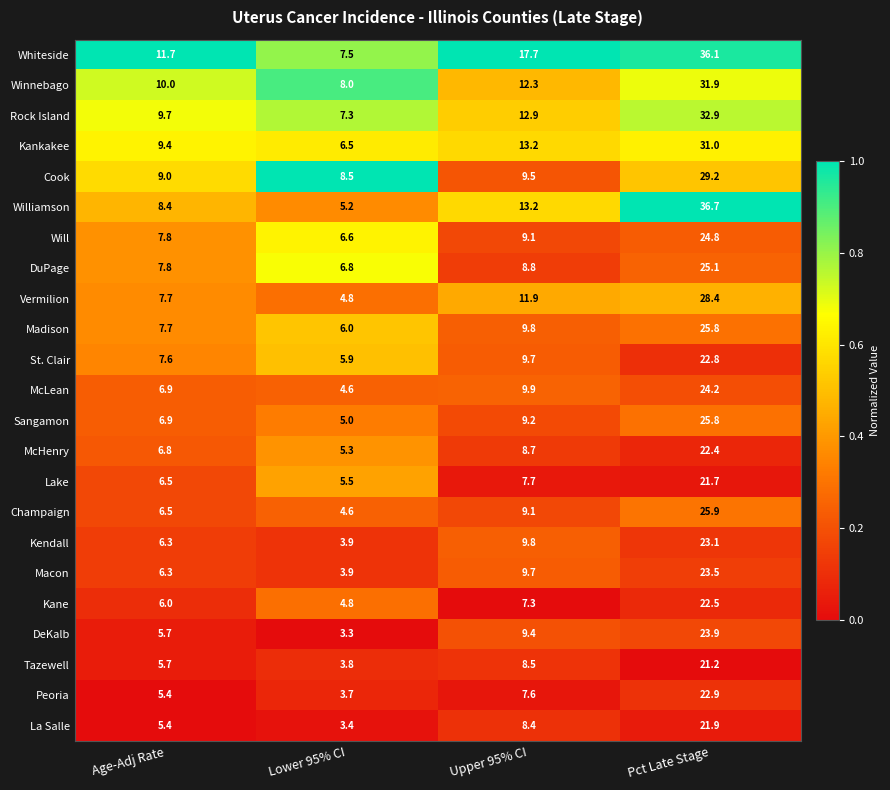

True or false: St. Clair has a value of 2.3 at Age-Adj Rate.

False